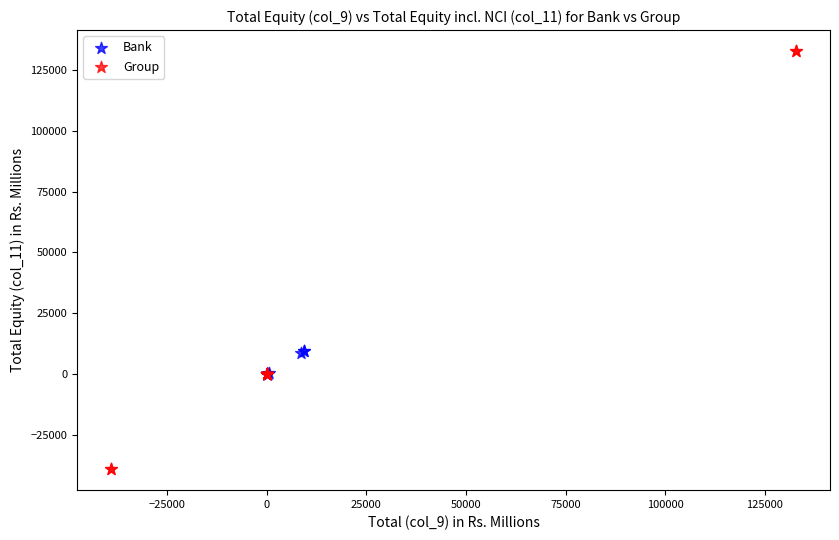

Which series has the widest spread of Y values?

Group